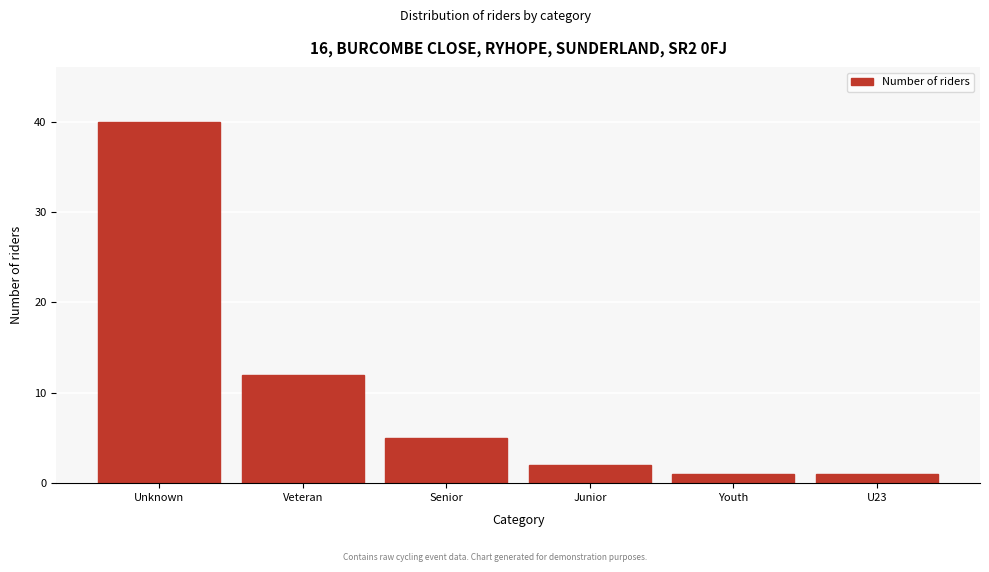

Reading left to right, extract all data points from this chart.

40	12	5	2	1	1